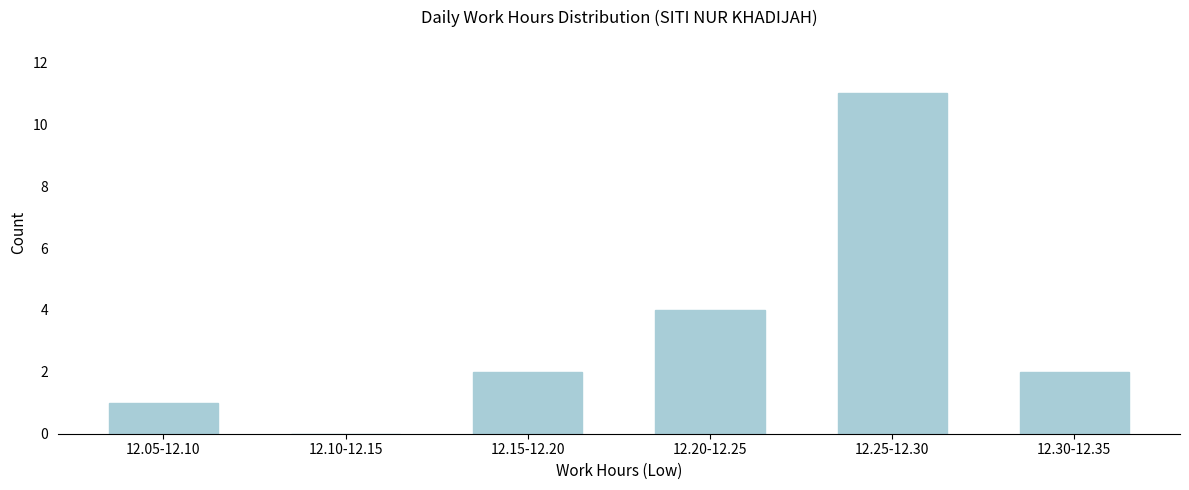

Reading left to right, list all the values displayed in this chart.

12.05-12.10=1	12.10-12.15=0	12.15-12.20=2	12.20-12.25=4	12.25-12.30=11	12.30-12.35=2